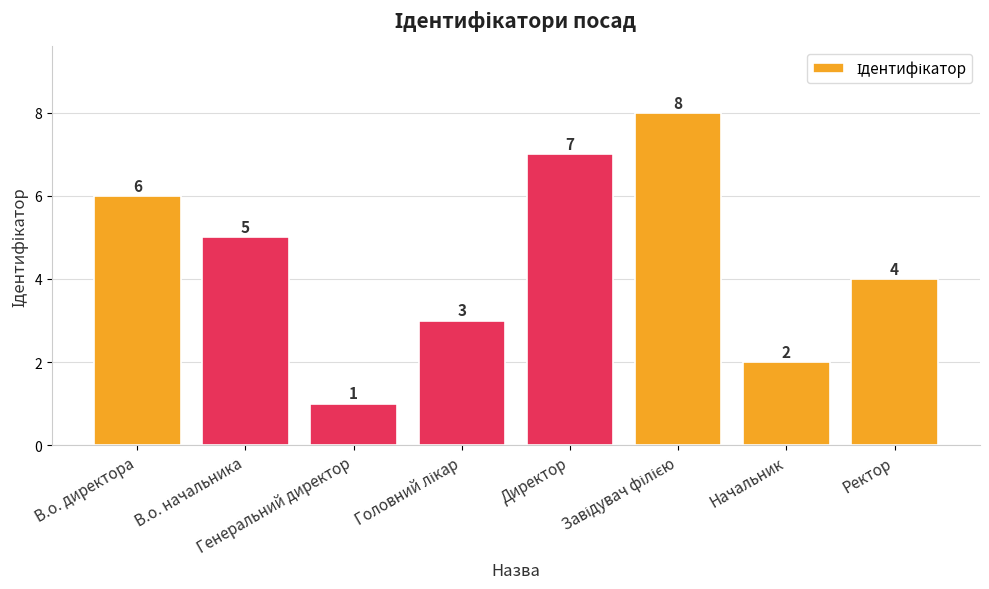

Count the number of data series in this chart.

1